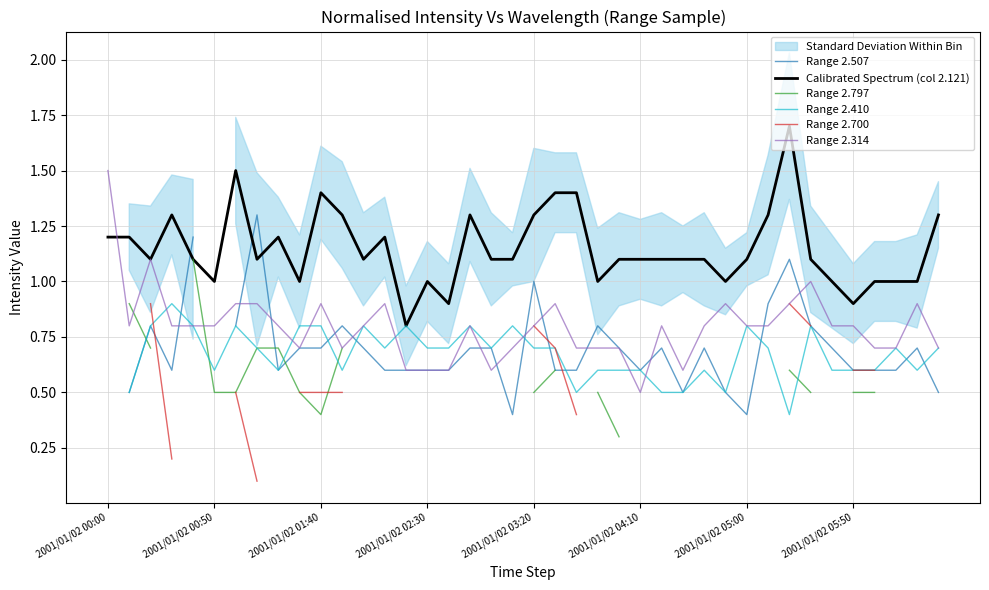

What is the approximate value of Range 2.314 at 19?

0.7